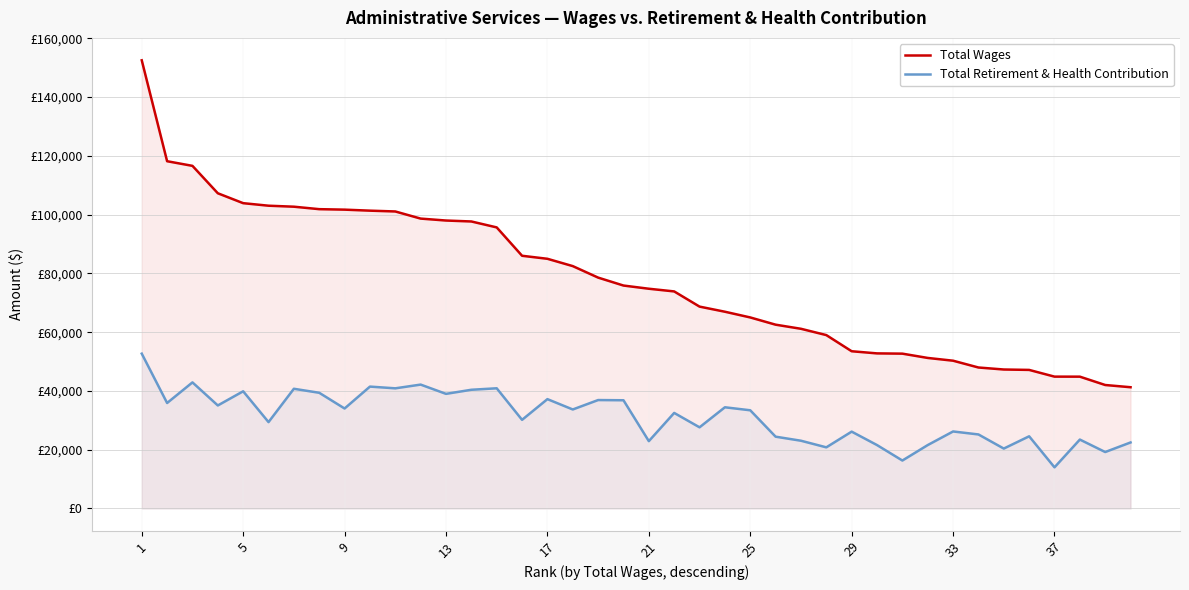

How many data points in Total Wages are less than 75871?

20